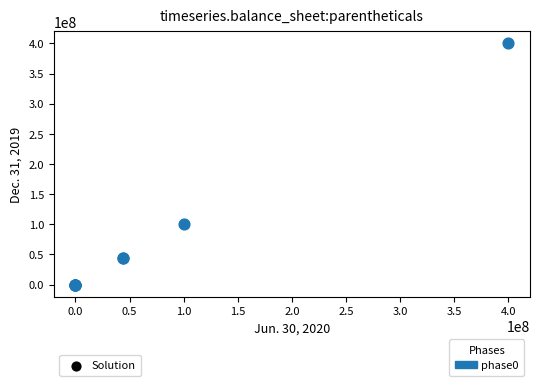

What Y value in the scatter plot is closest to 200000000?

100000000.0